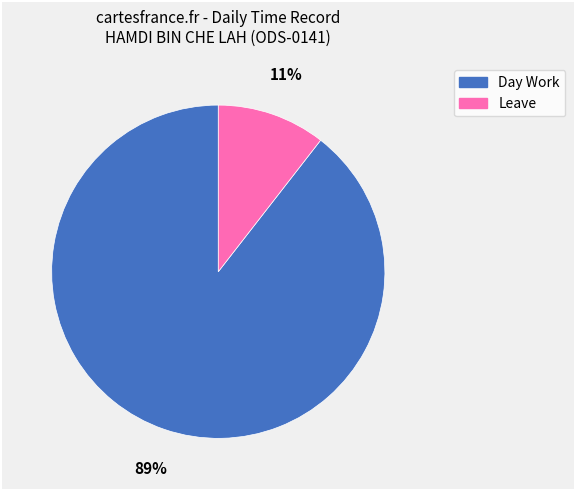

What is the largest slice in the pie chart?

Day Work